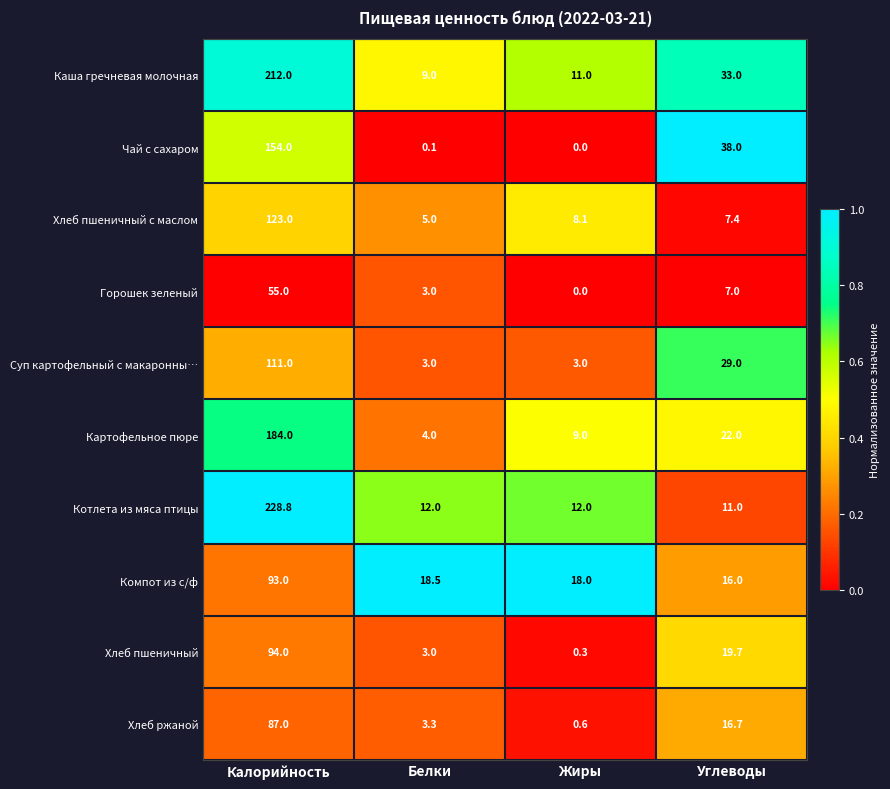

Is it true that Хлеб пшеничный с маслом equals 123.0 at Калорийность?

True